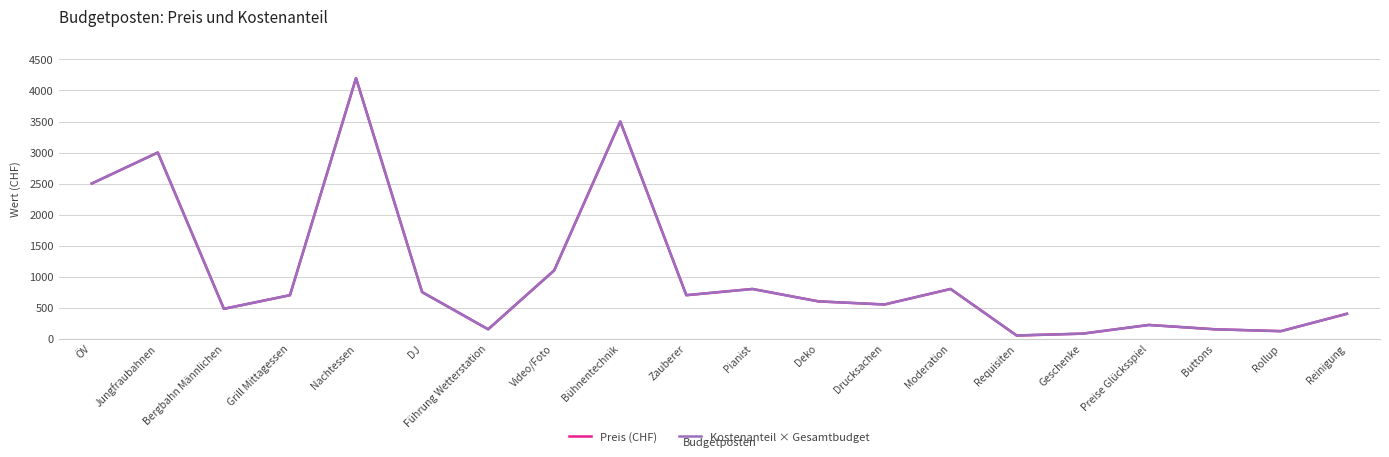

The Kostenanteil × Gesamtbudget series shows 3500.0 at Bühnentechnik. True or false?

True